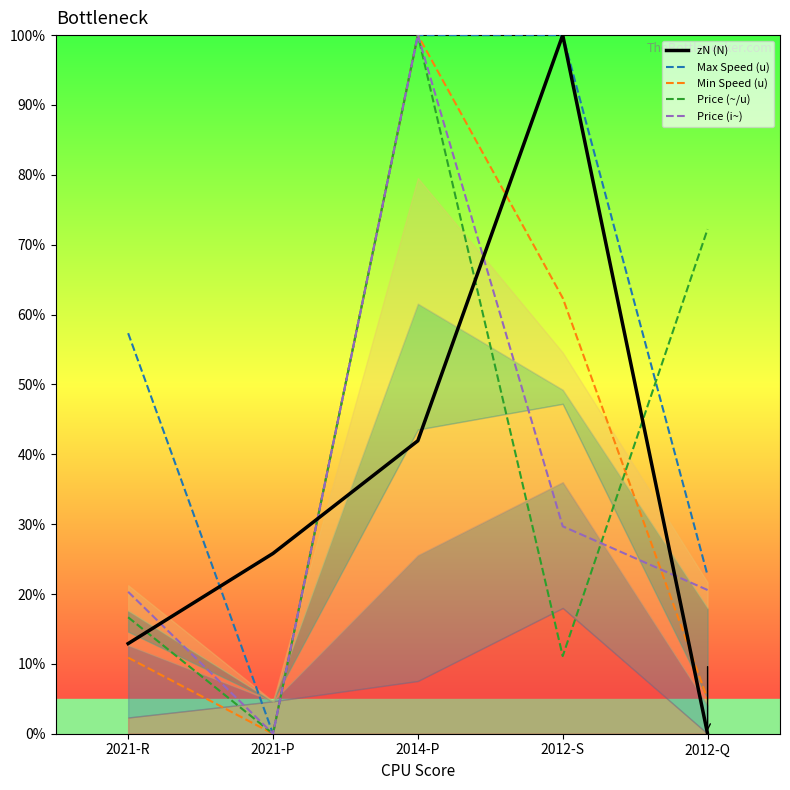

Reading left to right, transcribe all the data shown in this chart.

zN (N): 12.9	25.8	41.9	100.0	0.0
Max Speed (u): 57.3	0.0	100.0	100.0	22.7
Min Speed (u): 10.9	0.0	100.0	62.4	5.0
Price (~/u): 16.7	0.0	100.0	11.1	72.2
Price (i~): 20.3	0.0	100.0	29.7	20.6